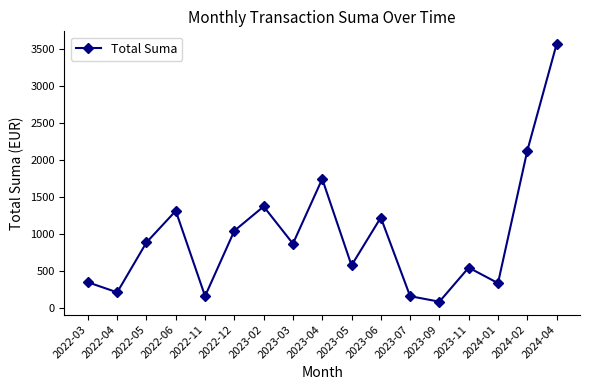

The value at 2022-04 is 212.6. True or false?

True